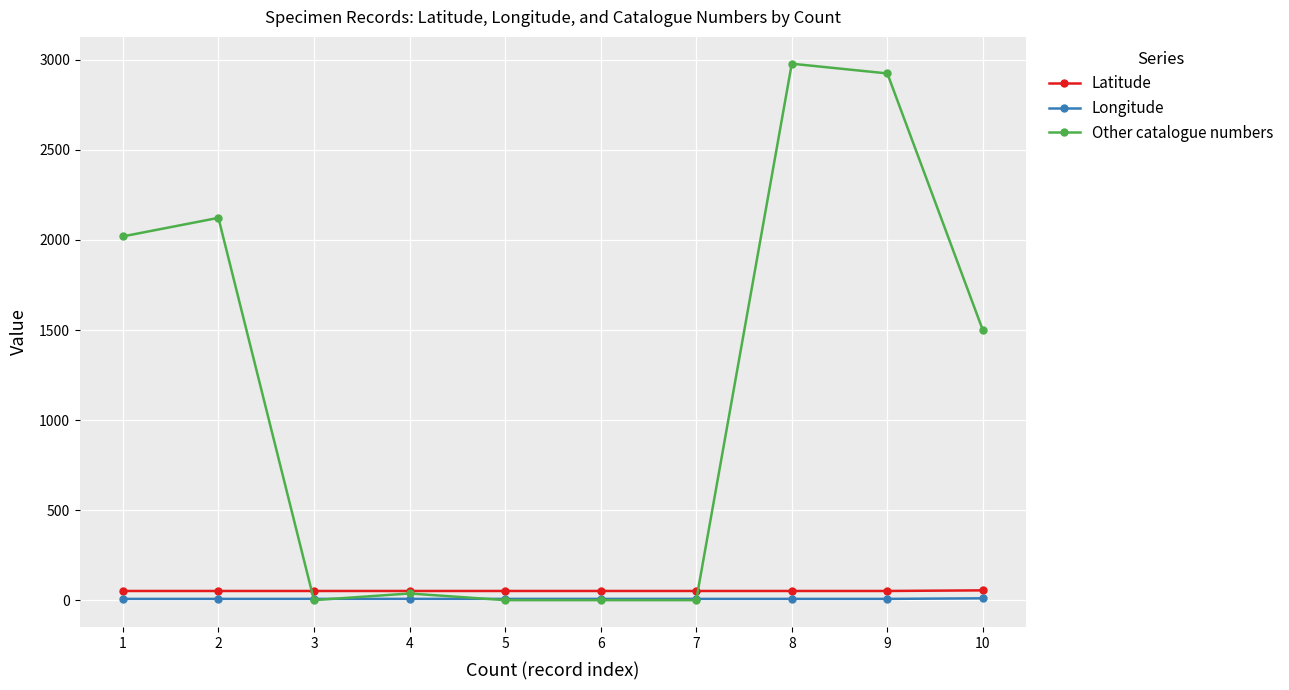

Count the number of categories in the chart.

10